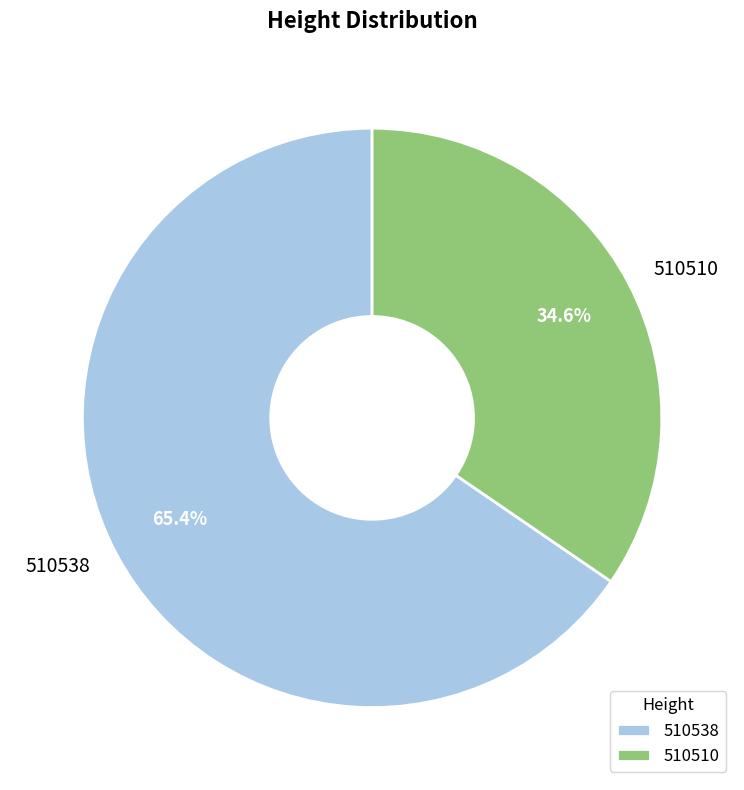

True or false: 510510 accounts for 35% of the total.

True